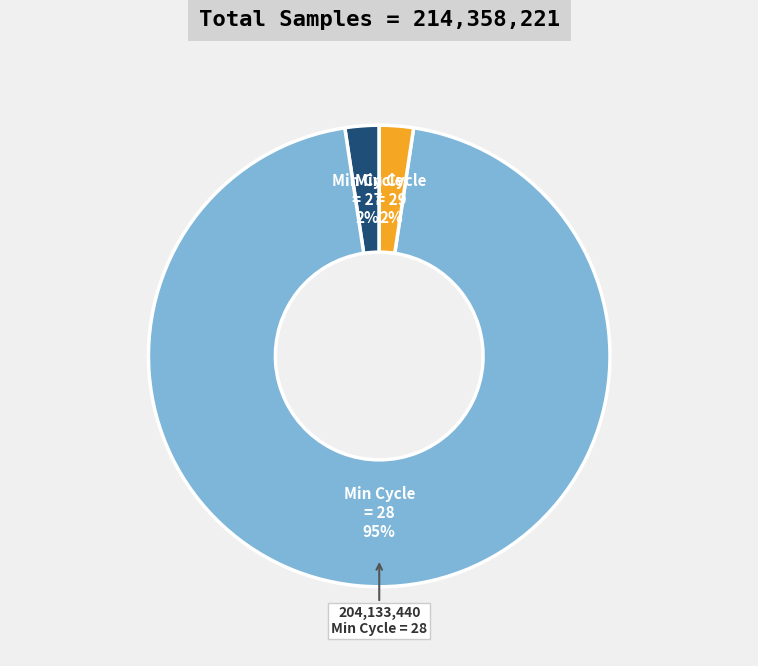

Count the number of slices in the pie.

3